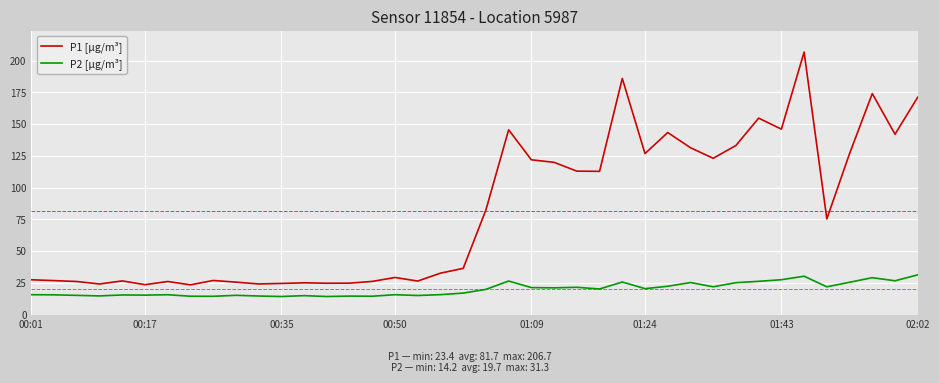

What is the highest value of the P2 [µg/m³] series?

31.3